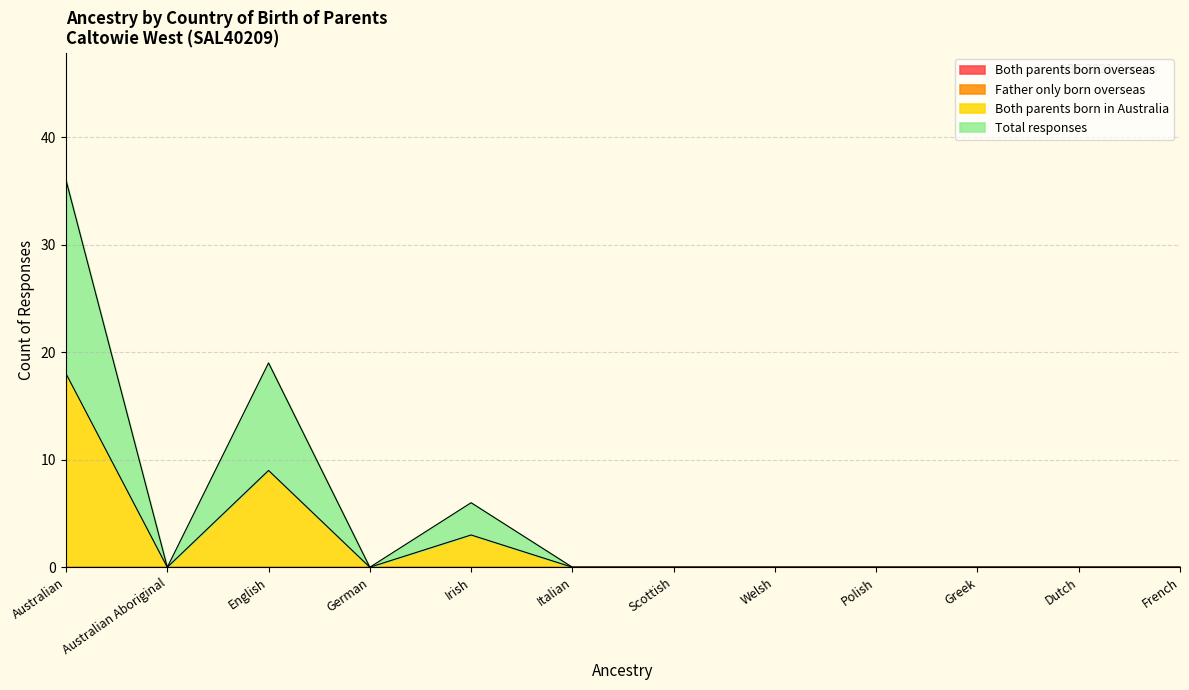

Is it true that Total responses equals 0 at Welsh?

True